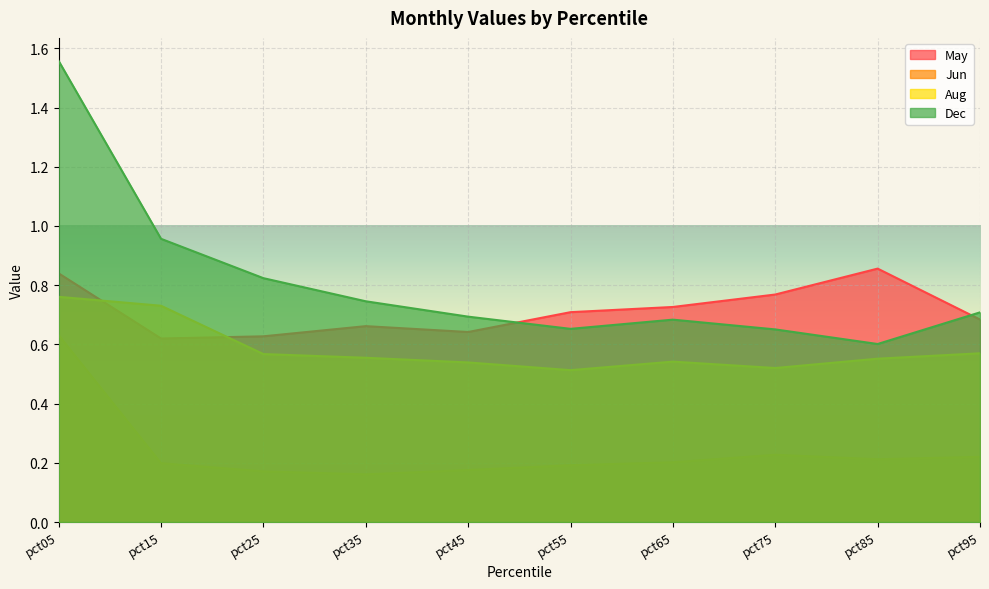

Reading right to left, extract all data points from this chart.

May: 0.7	0.9	0.8	0.7	0.7	0.6	0.7	0.6	0.6	0.8
Jun: 0.2	0.2	0.2	0.2	0.2	0.2	0.2	0.2	0.2	0.6
Aug: 0.6	0.6	0.5	0.5	0.5	0.5	0.6	0.6	0.7	0.8
Dec: 0.7	0.6	0.7	0.7	0.7	0.7	0.7	0.8	1.0	1.6